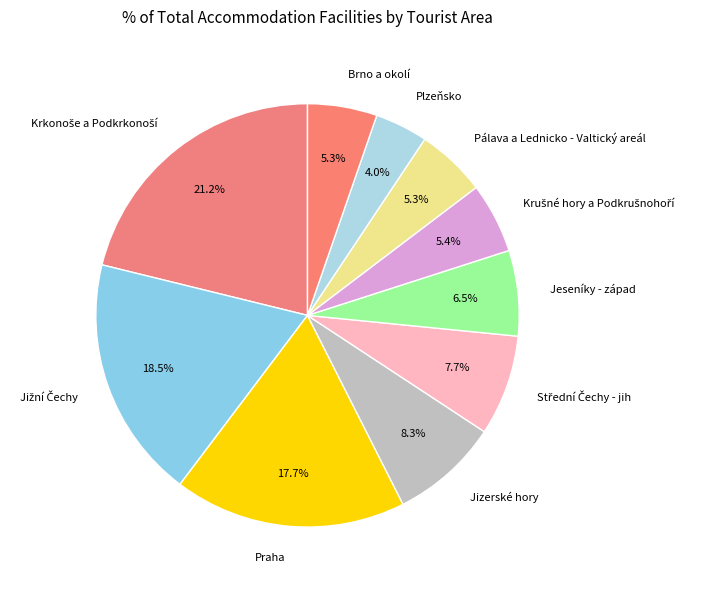

How many segments does this pie chart have?

10